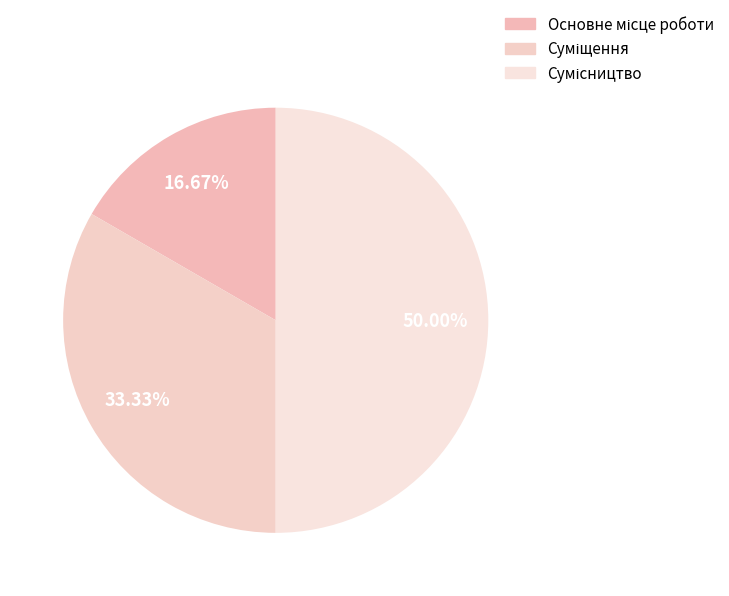

Which category has the biggest portion of the pie?

Сумісництво